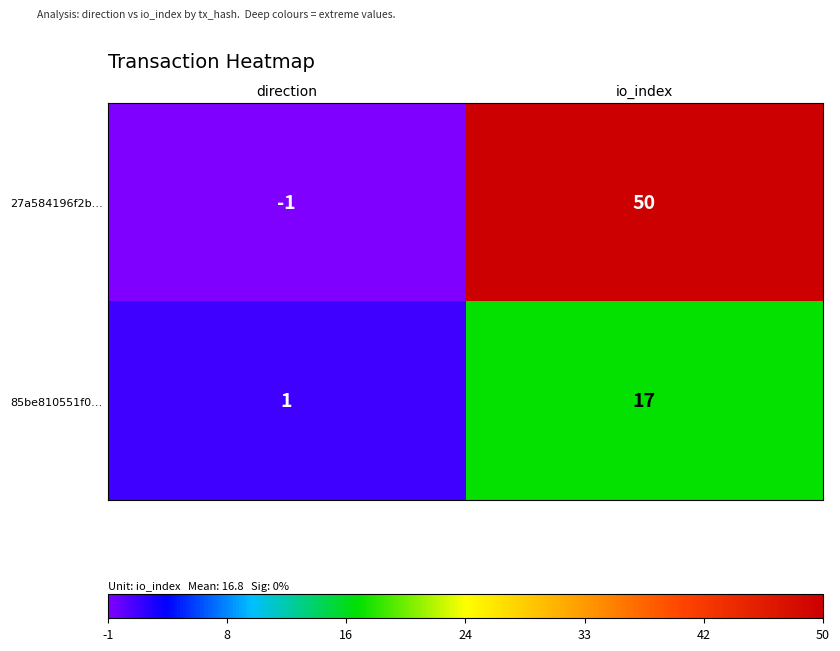

How many series are shown in this chart?

2